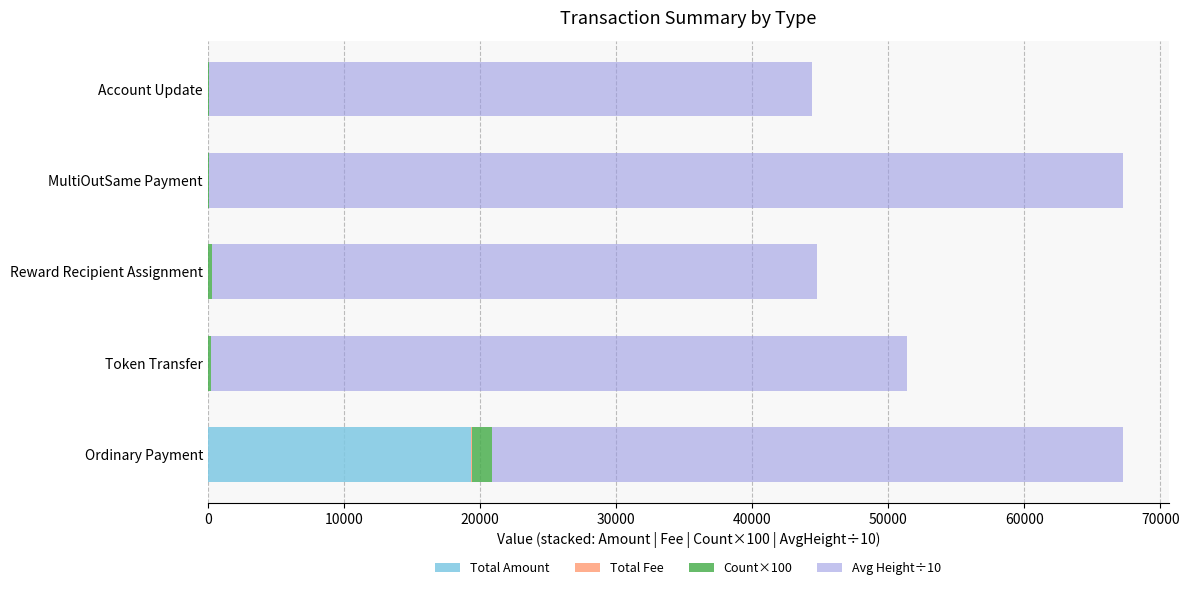

What is the highest value of the Total Amount series?

19371.2